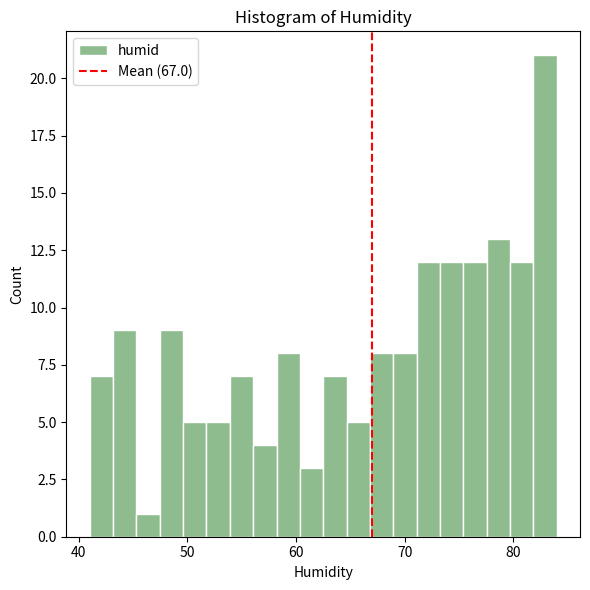

Around what value on the x-axis is the tallest bar? Give the approximate position of its centre, as read against the axis.

83